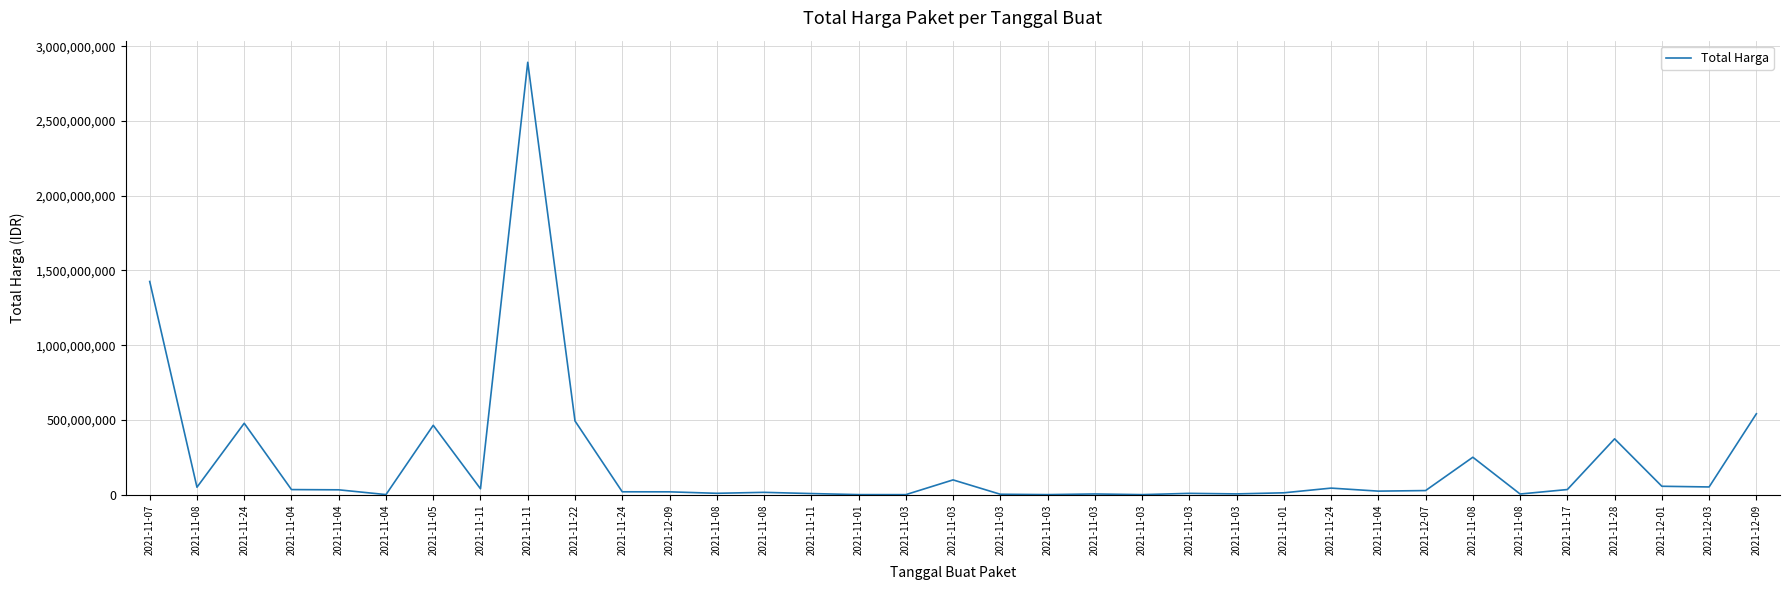

Rank the categories by value from highest to lowest.

2021-11-11, 2021-11-07, 2021-12-09, 2021-11-22, 2021-11-24, 2021-11-05, 2021-11-28, 2021-11-08, 2021-11-03, 2021-12-01, 2021-12-03, 2021-11-08, 2021-11-24, 2021-11-11, 2021-11-17, 2021-11-04, 2021-11-04, 2021-12-07, 2021-11-04, 2021-11-24, 2021-12-09, 2021-11-08, 2021-11-01, 2021-11-08, 2021-11-03, 2021-11-11, 2021-11-03, 2021-11-03, 2021-11-08, 2021-11-03, 2021-11-04, 2021-11-01, 2021-11-03, 2021-11-03, 2021-11-03